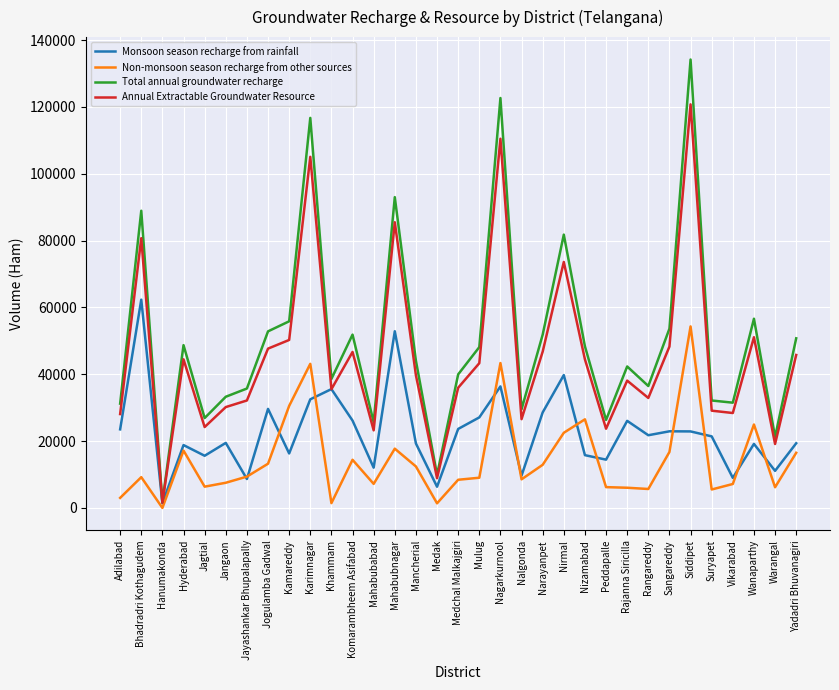

Is the value of Monsoon season recharge from rainfall at Medak greater than the value of Annual Extractable Groundwater Resource at Yadadri Bhuvanagiri?

No